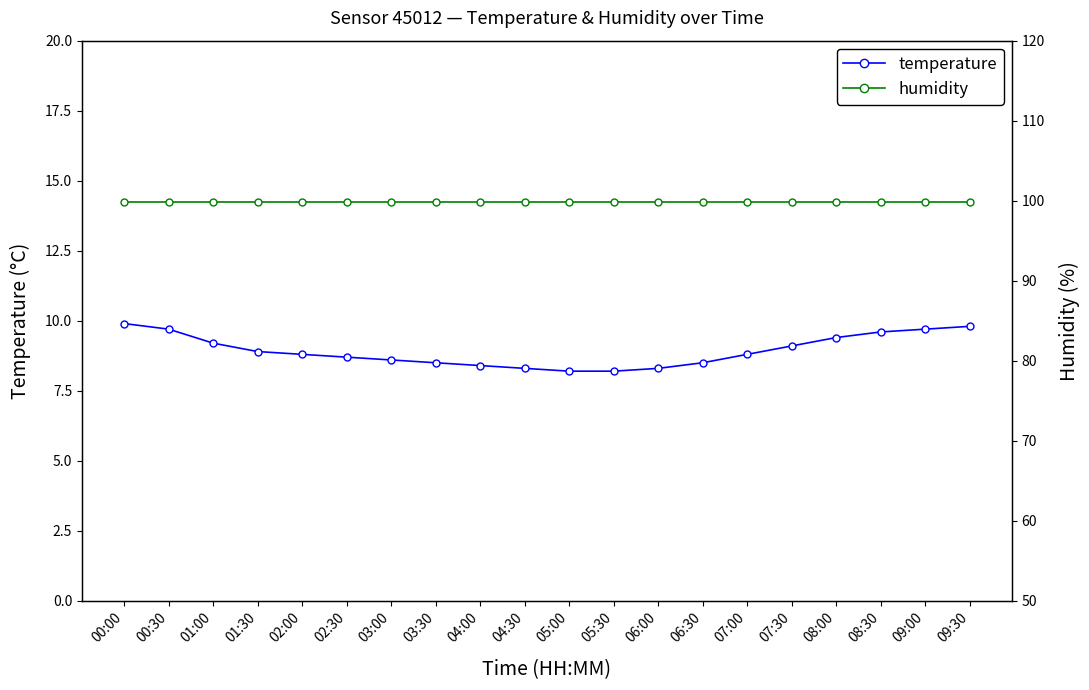

True or false: humidity and temperature intersect in this chart.

False